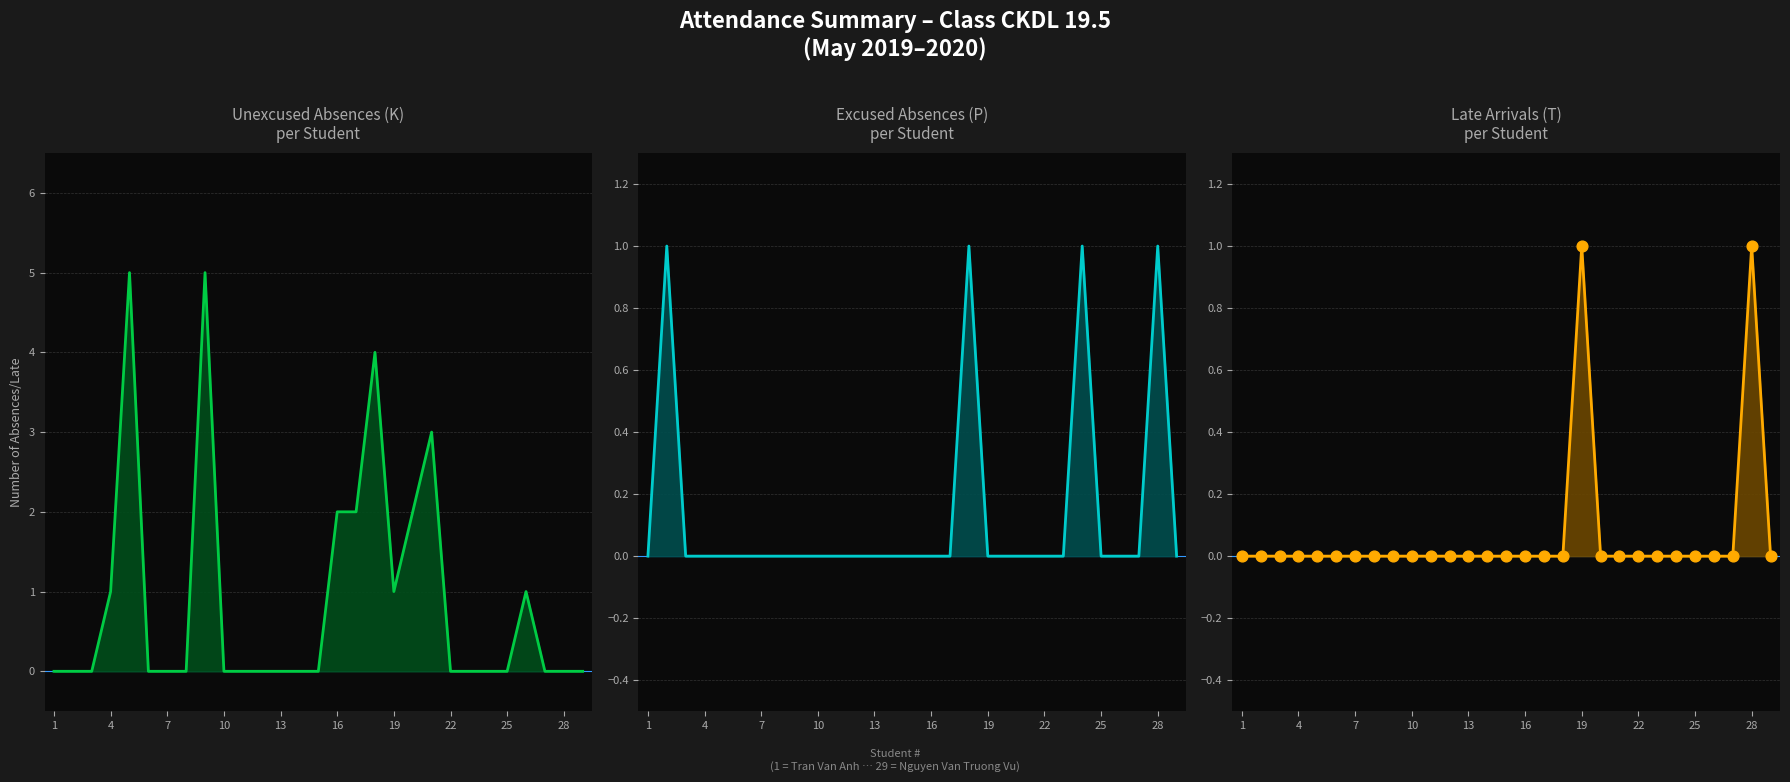

Which series has the largest total across all categories?

K (Unexcused)